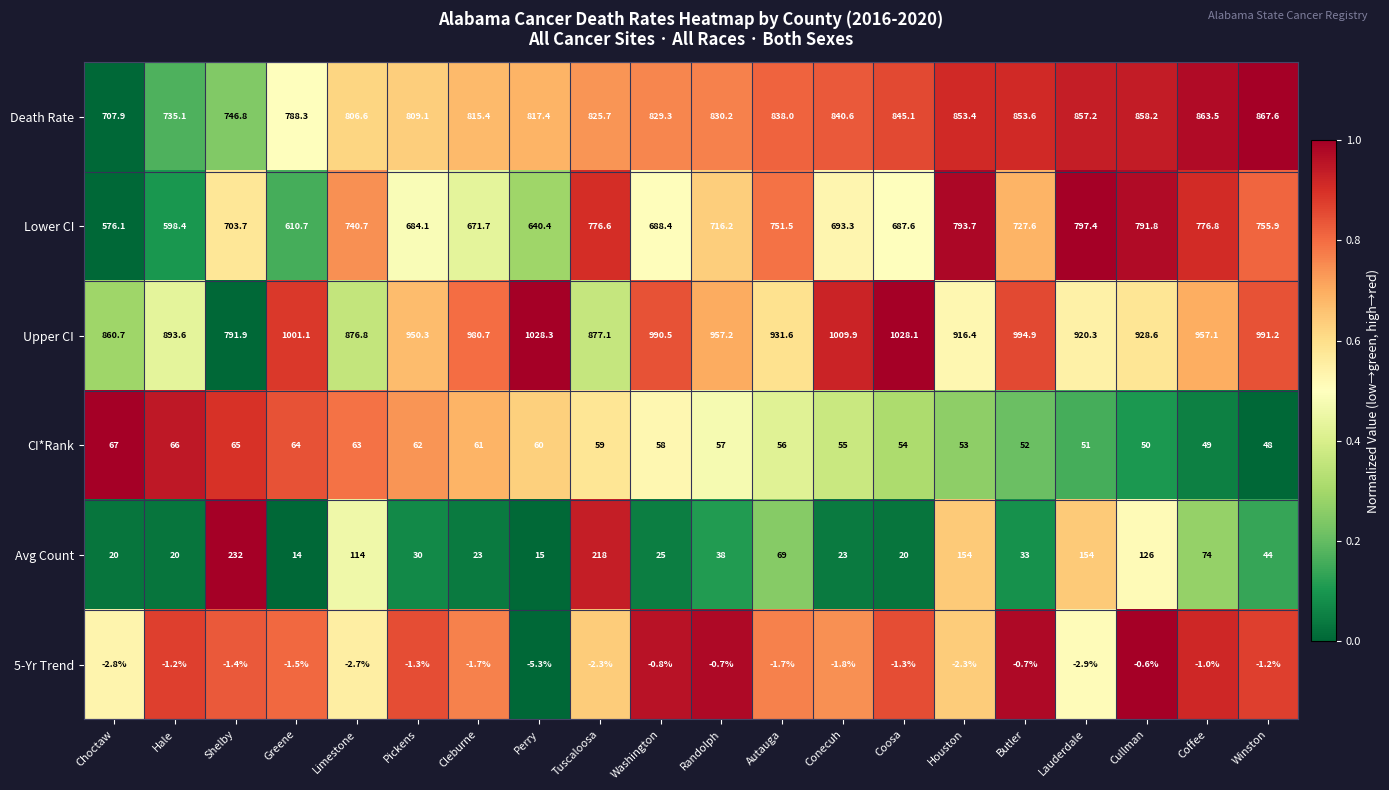

Count the number of categories in the chart.

20